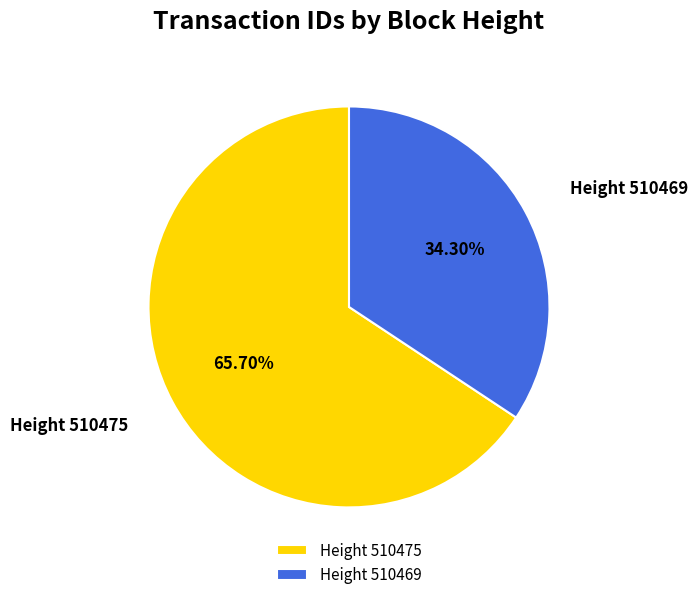

Count the number of slices in the pie.

2